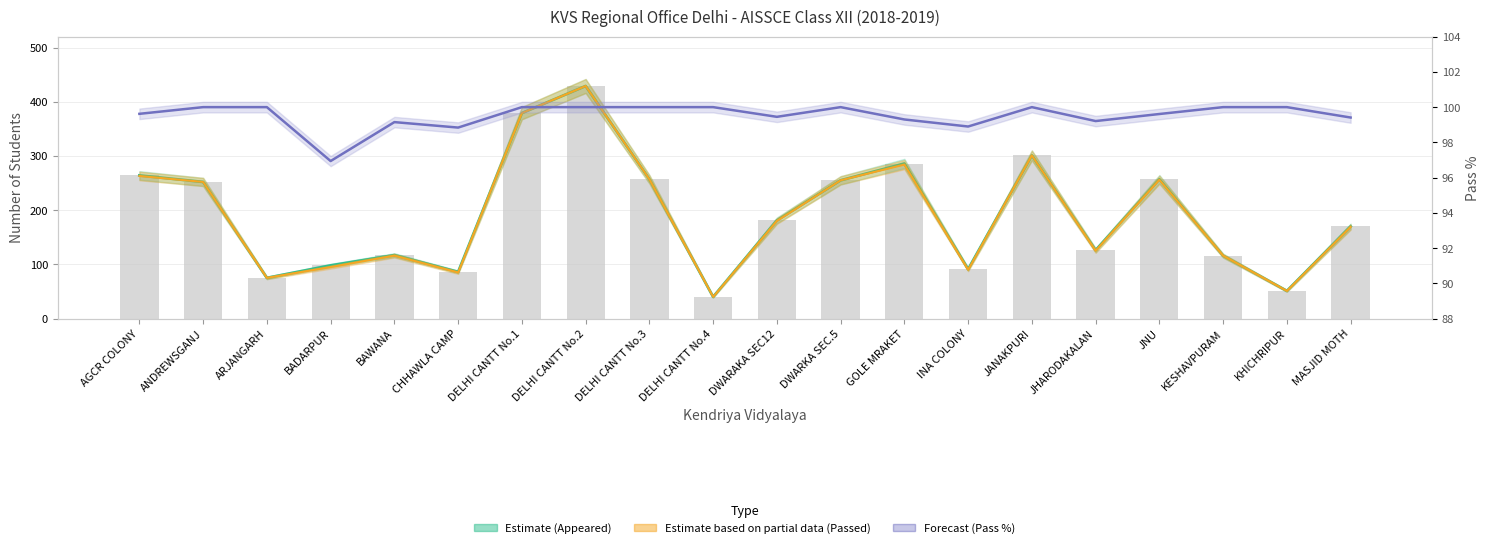

Between DWARKA SEC.5 and DELHI CANTT No.1, which is larger?

DELHI CANTT No.1